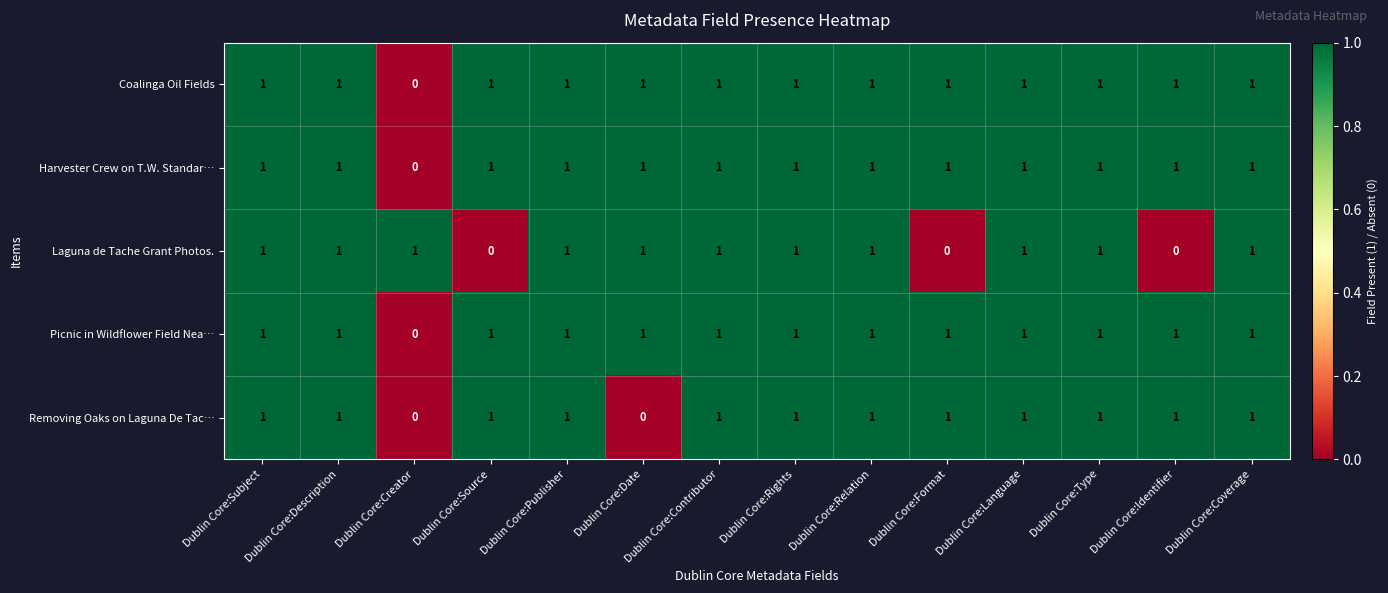

What is the total value across all series at Dublin Core:Contributor?

5